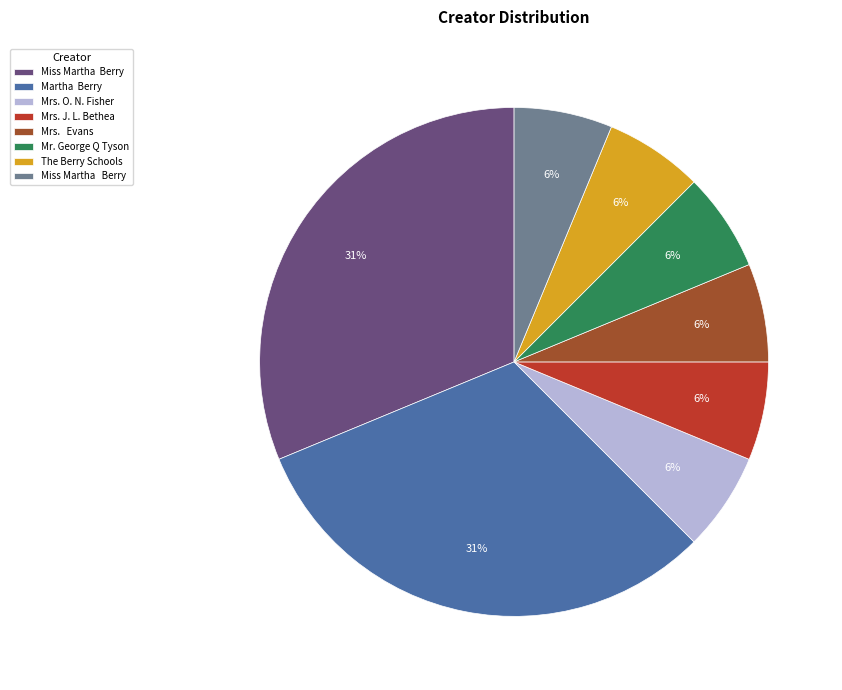

How many segments does this pie chart have?

8